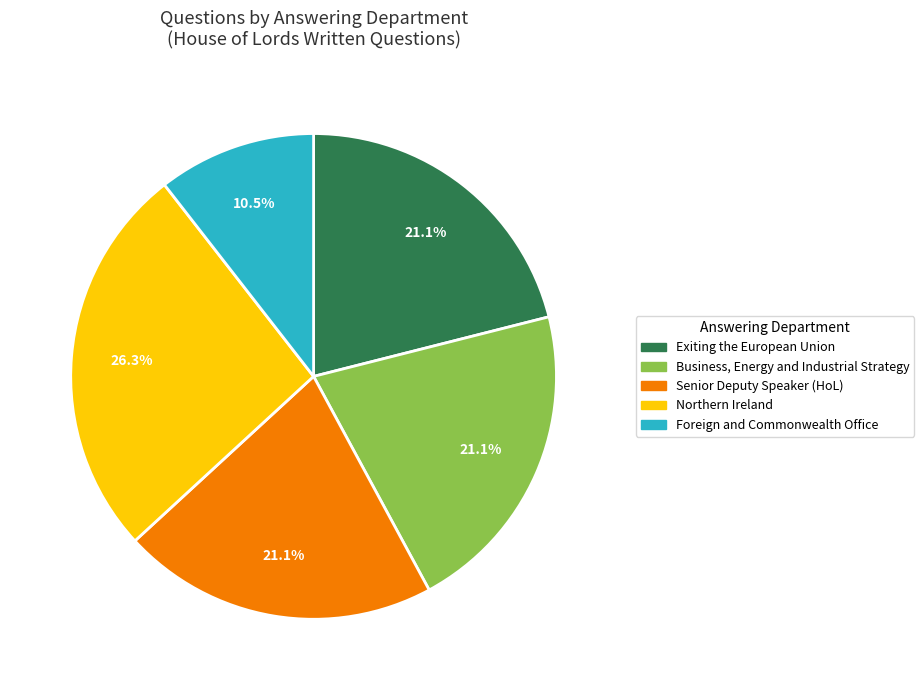

How many segments does this pie chart have?

5